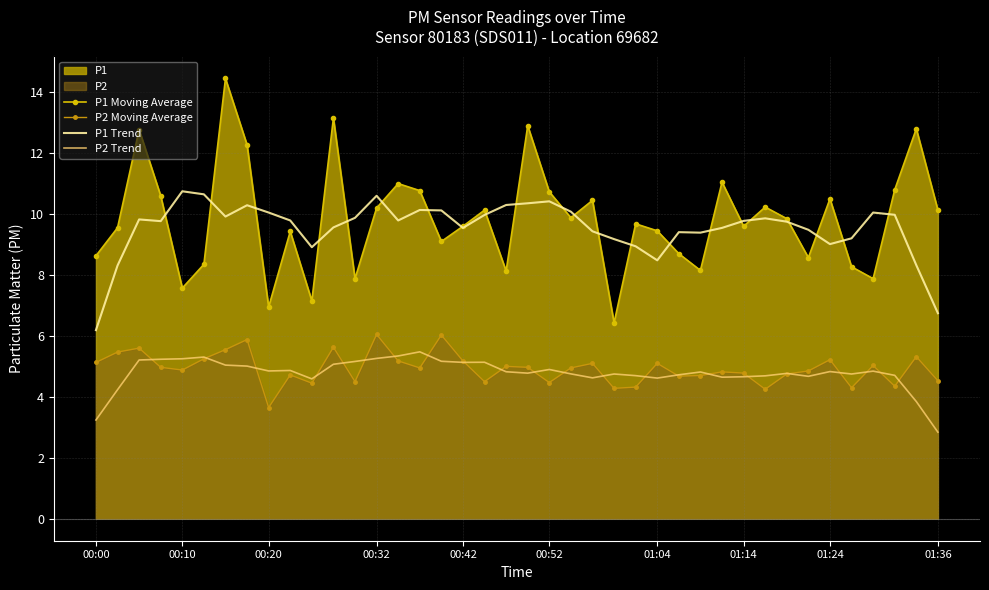

What is the total value across all series at 20?

33.0